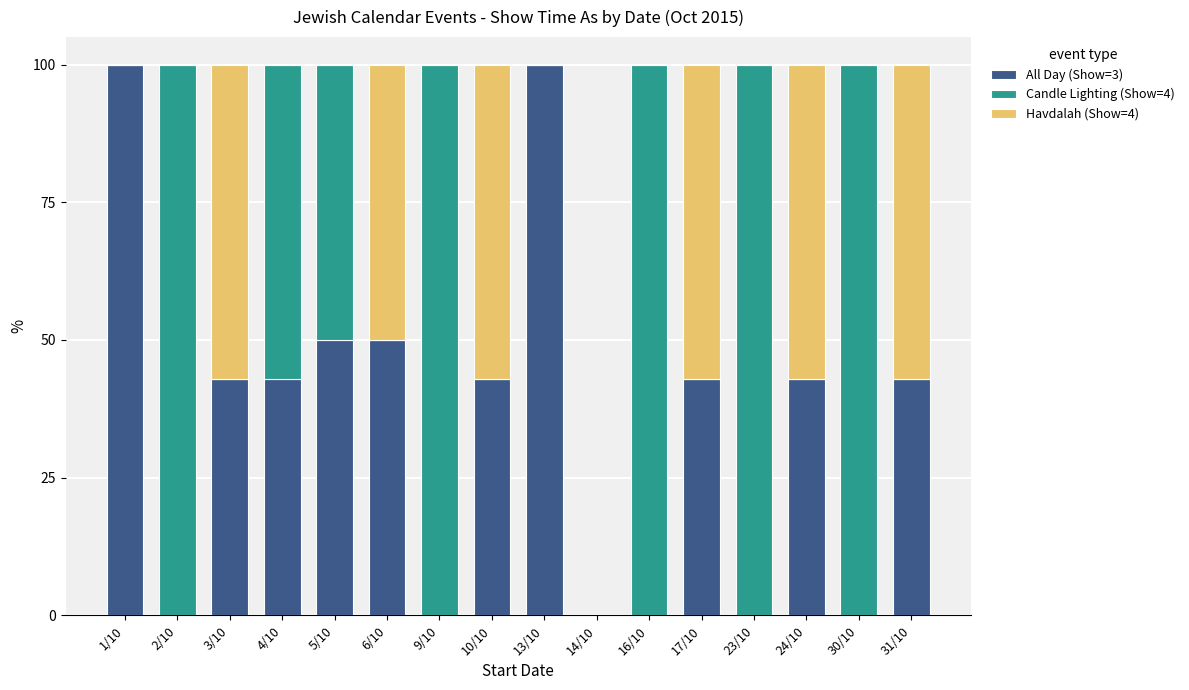

Are the bars horizontal?

No